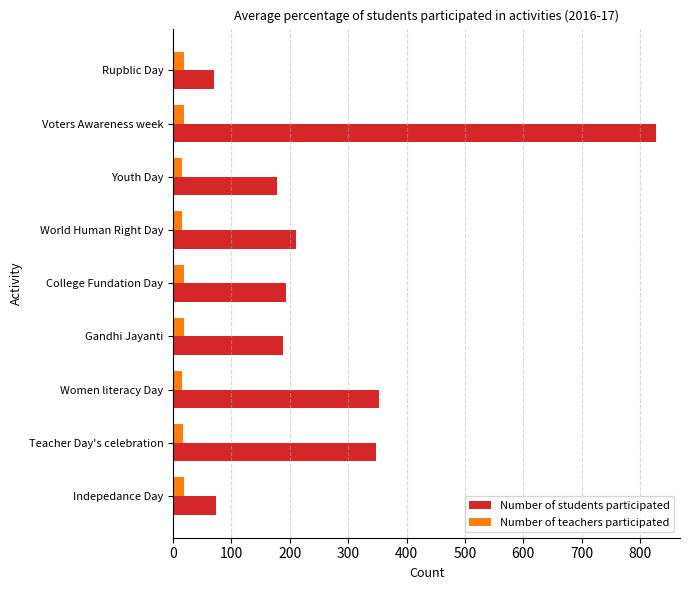

What is the smallest value displayed?

15